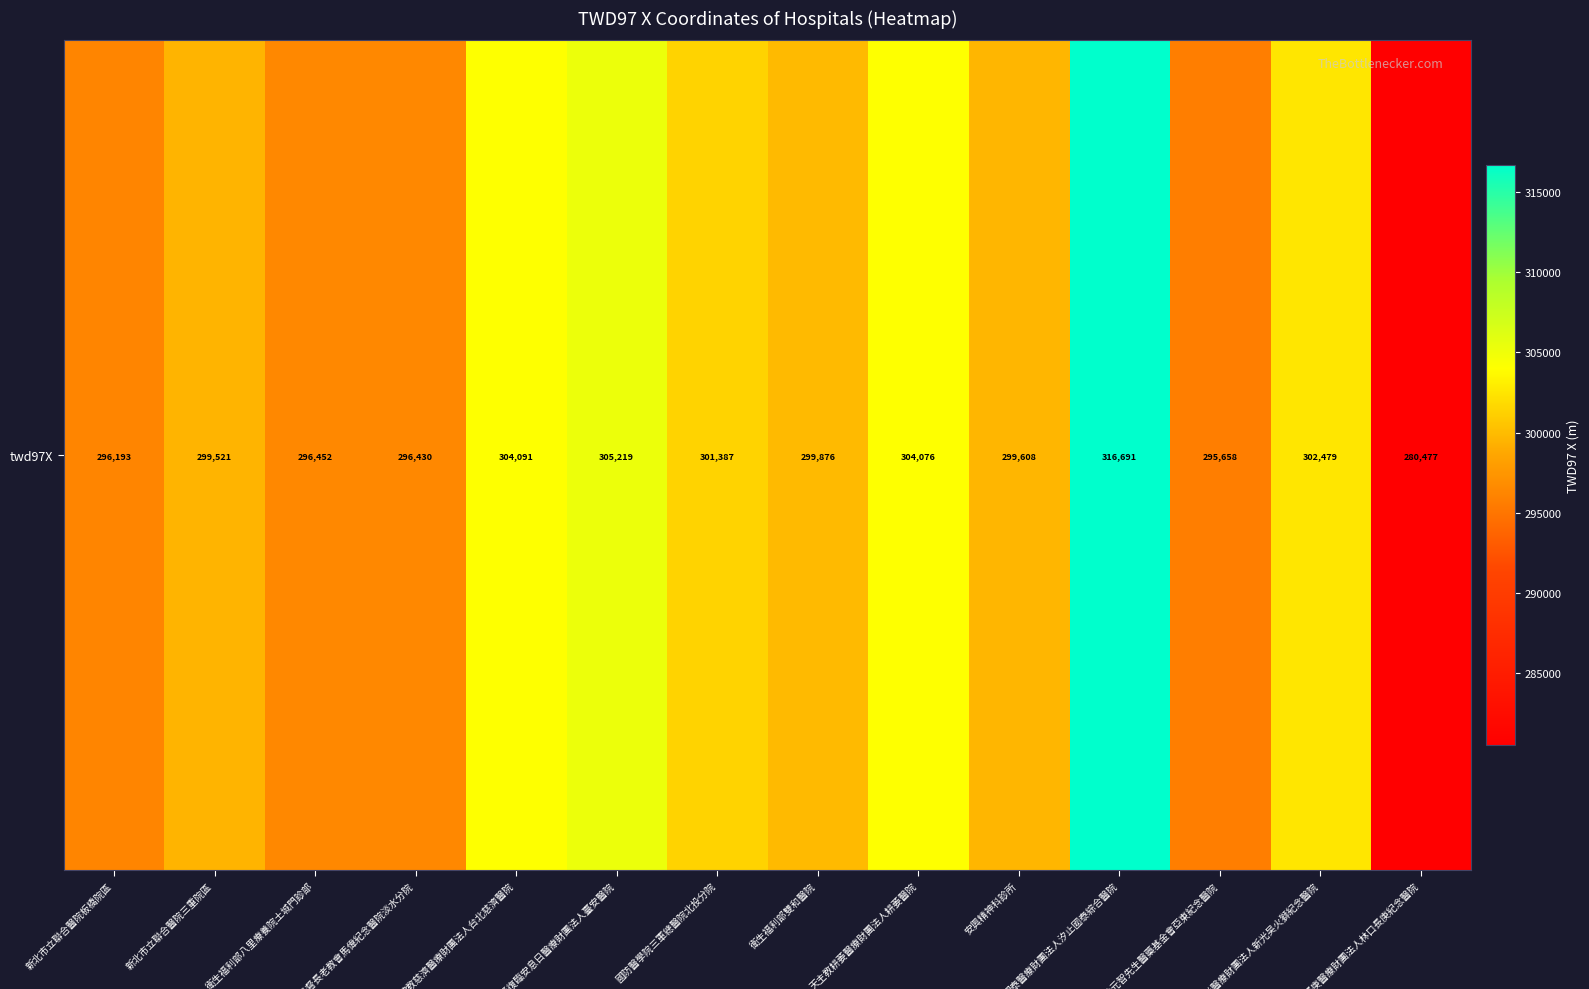

How many series are shown in this chart?

1